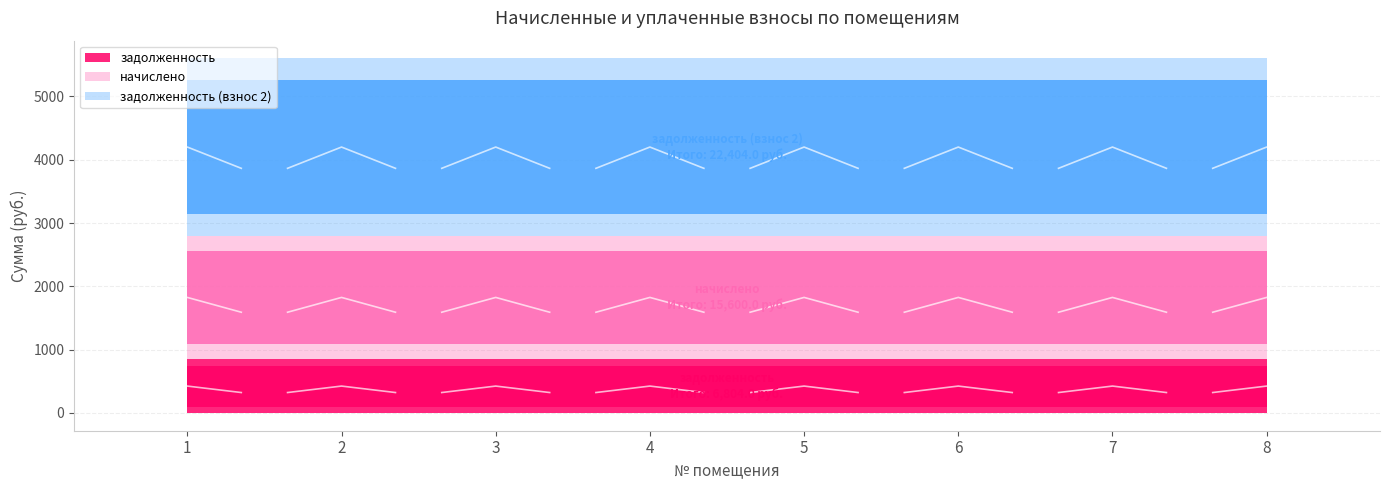

True or false: задолженность (взнос 2) has a value of 4278.8 at 2.

False